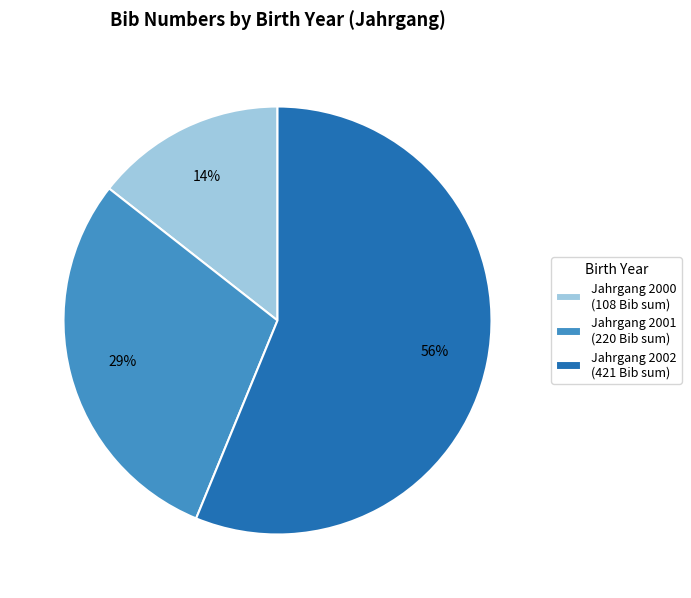

To the nearest percent, what portion does Jahrgang 2001 (220 Bib sum) represent?

29%